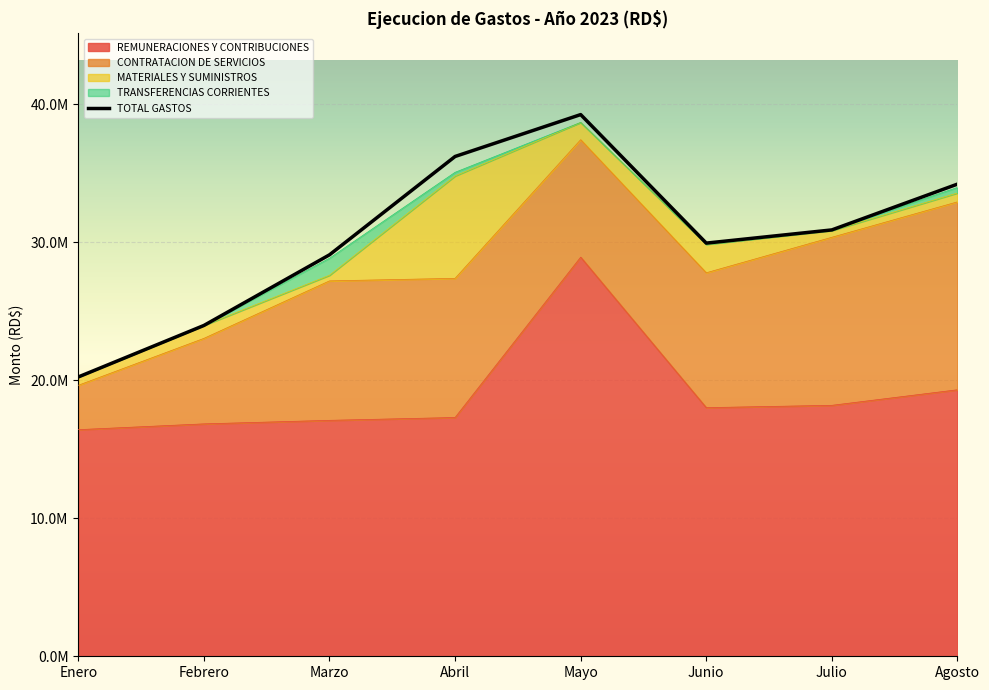

The TRANSFERENCIAS CORRIENTES series shows 0.0 at Febrero. True or false?

True